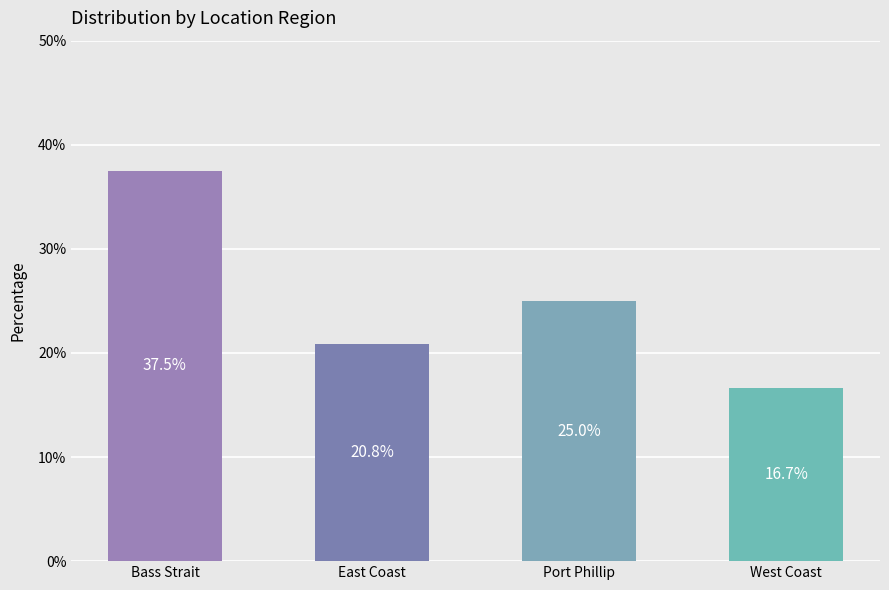

List the labels in order of value, largest first.

Bass Strait, Port Phillip, East Coast, West Coast